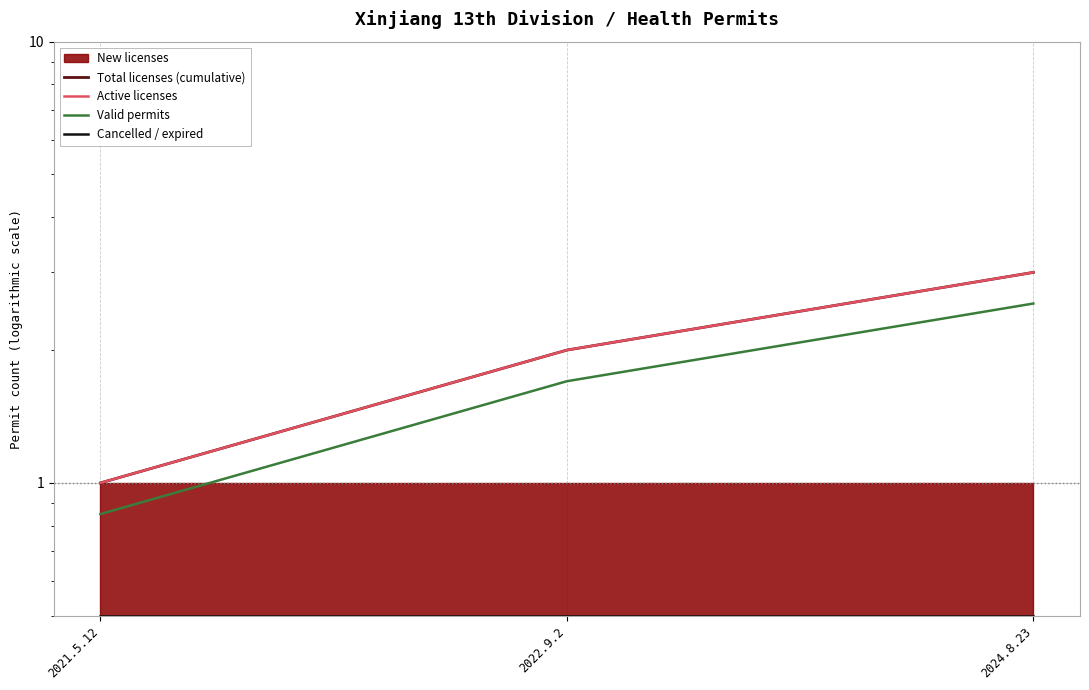

What is the difference between the highest and lowest values at 2021.5.12?

0.5